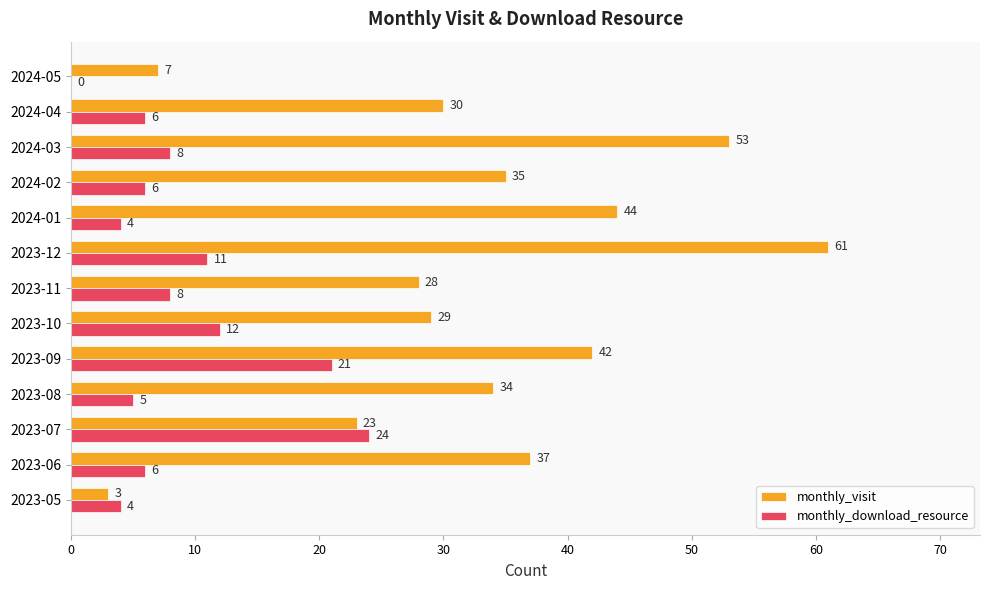

What is the sum of all monthly_download_resource values?

115